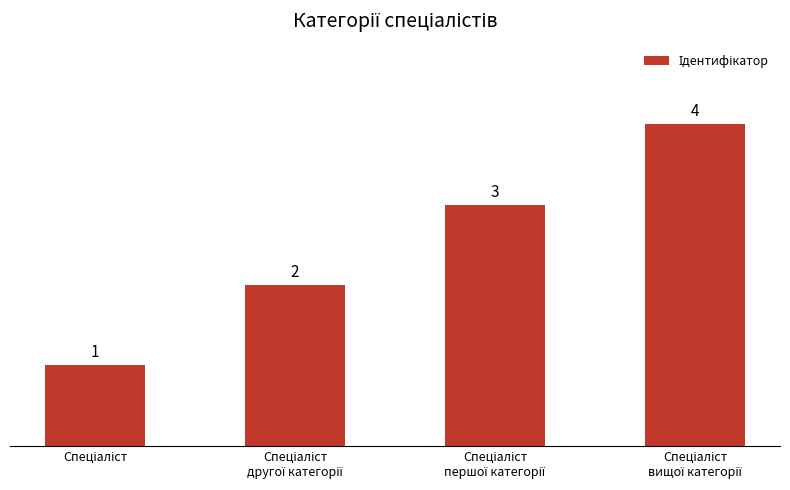

What is the greatest value displayed?

4